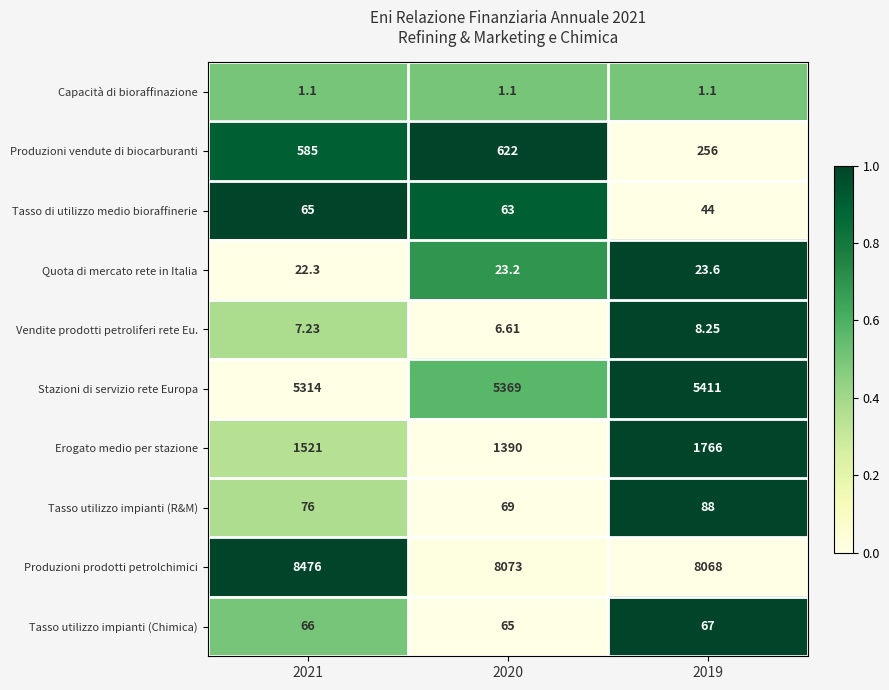

Which series has the largest total across all categories?

Produzioni prodotti petrolchimici